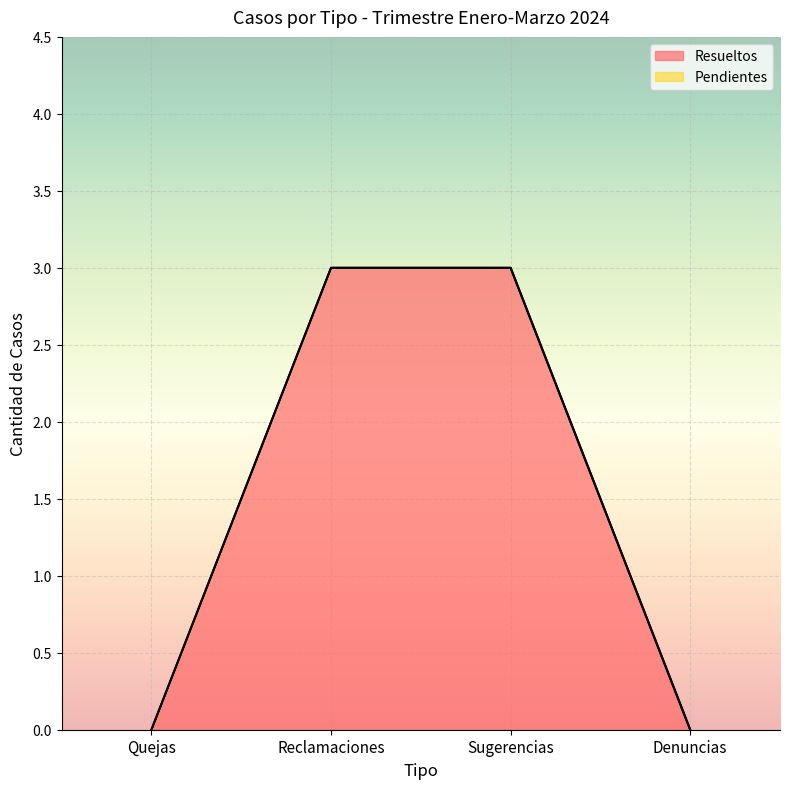

List the labels in order of value, smallest first.

Quejas, Denuncias, Reclamaciones, Sugerencias